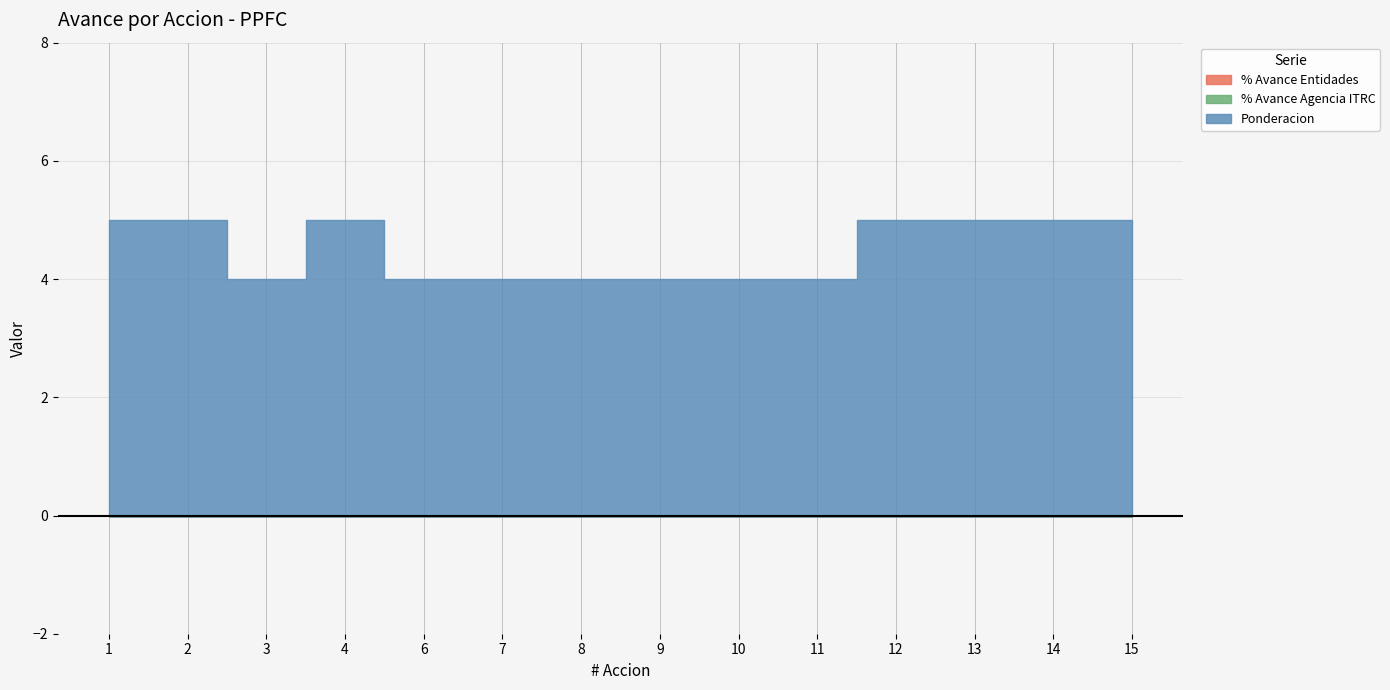

True or false: Ponderacion and % Avance Agencia ITRC cross at least once.

False